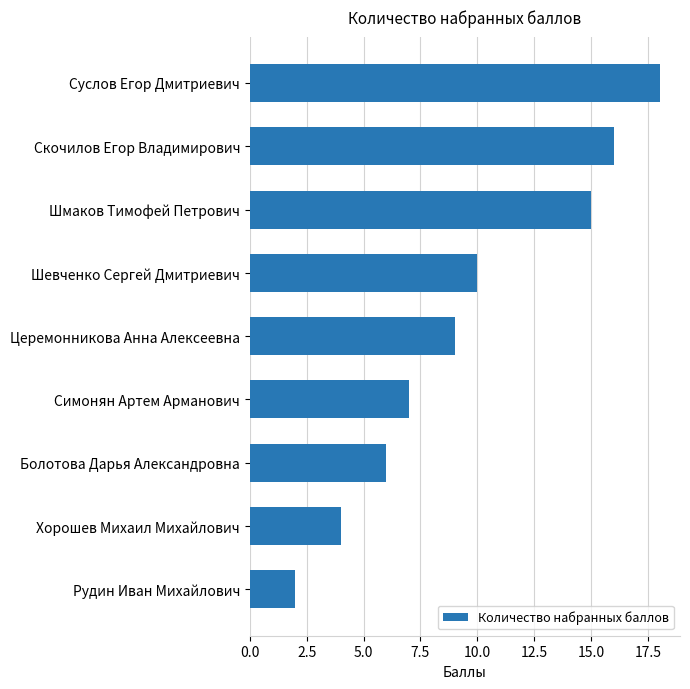

What is the greatest value displayed?

18